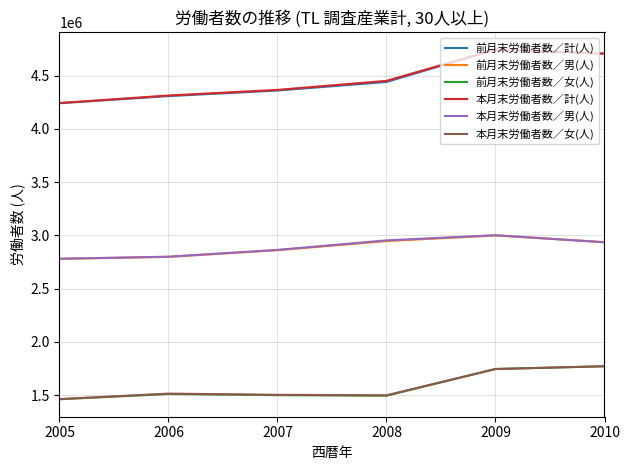

True or false: 前月末労働者数／男(人) and 前月末労働者数／女(人) intersect in this chart.

False